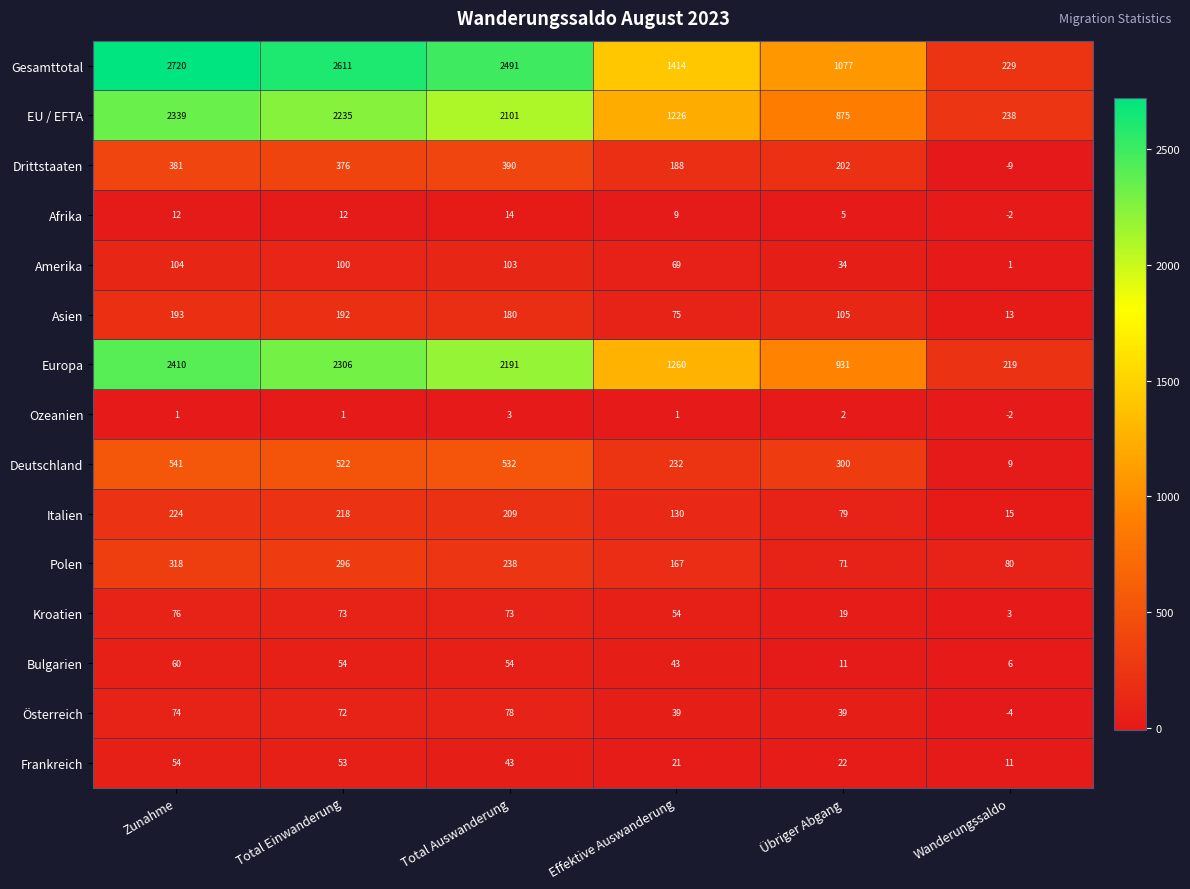

Which series has the largest range (max minus min)?

Gesamttotal